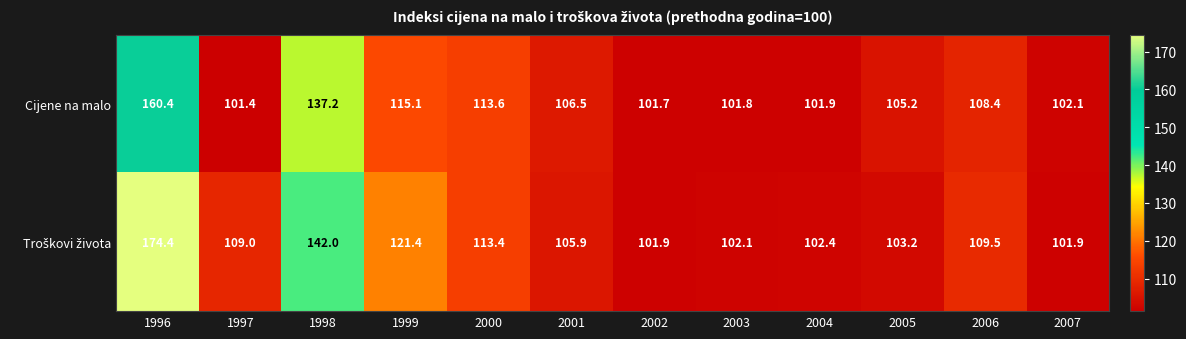

What is the total value across all series at 2004?

204.3